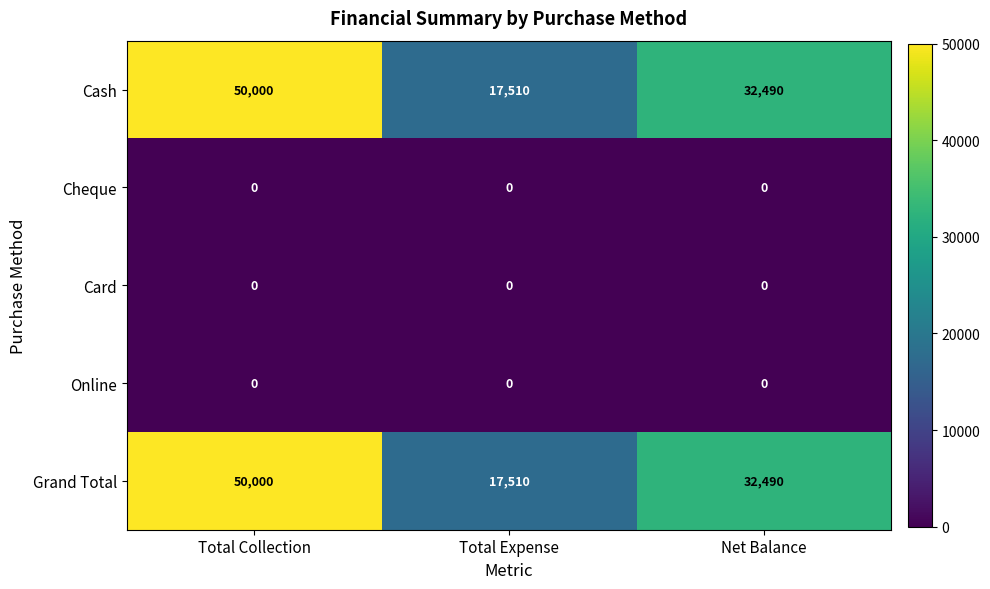

What is the average value of the Grand Total series?

33333